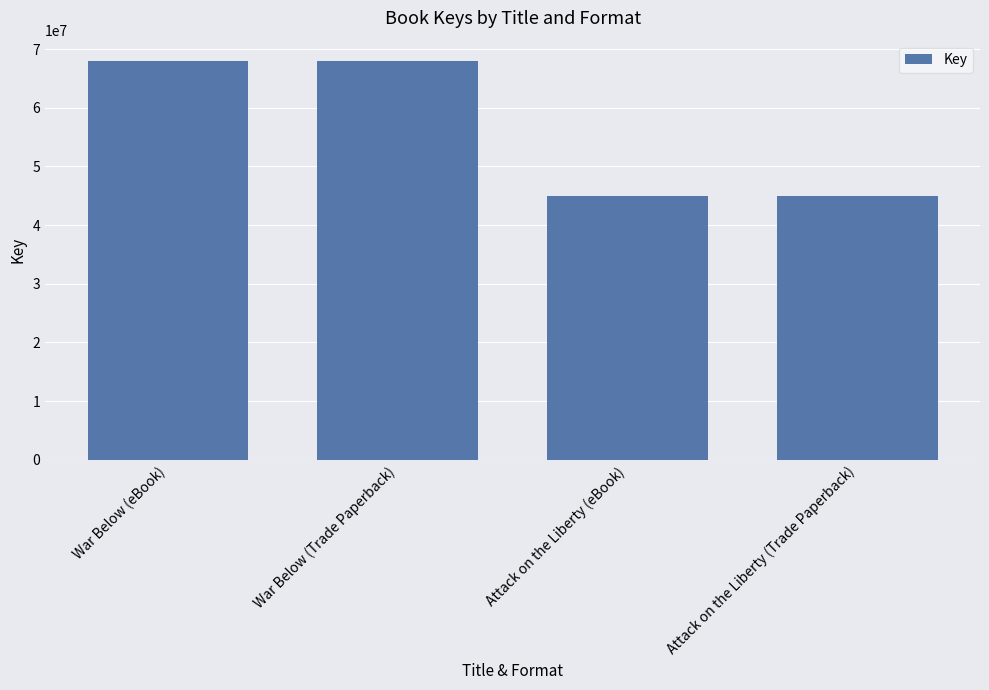

Approximately how many times larger is the value at Attack on the Liberty (eBook) compared to War Below (Trade Paperback)?

0.7